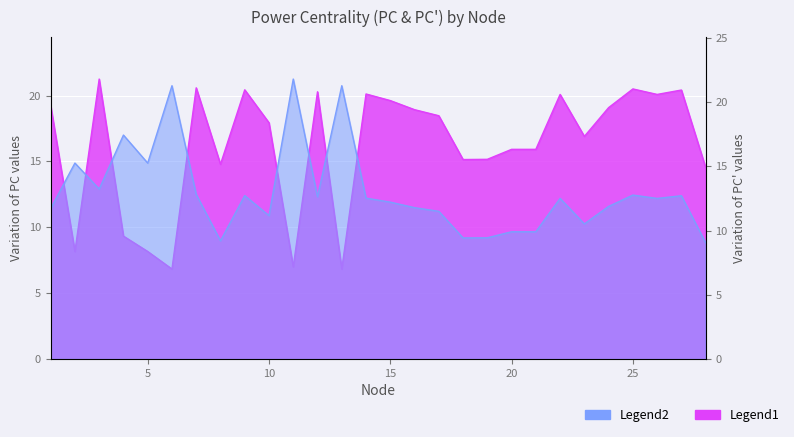

What is the minimum value shown in the chart?

6.8